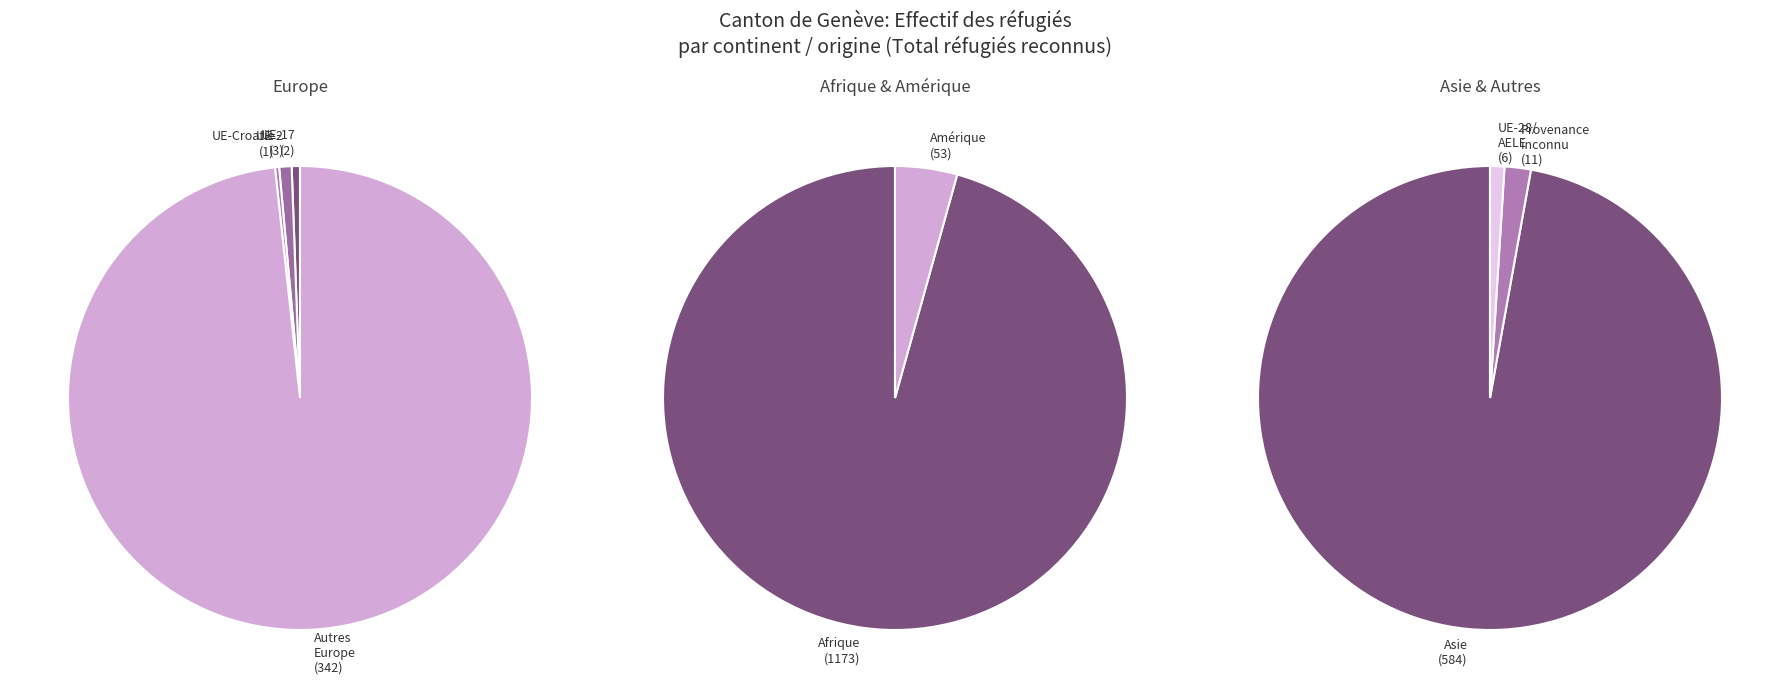

Which has a higher value, Afrique or Provenance inconnu?

Afrique